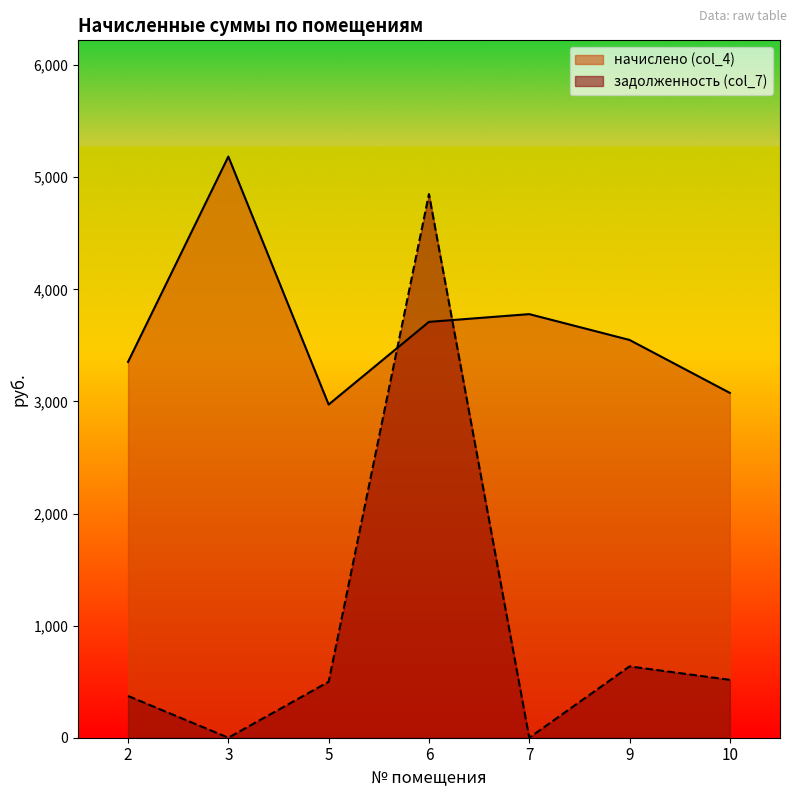

How many intersections are there between задолженность (col_7) and начислено (col_4)?

2